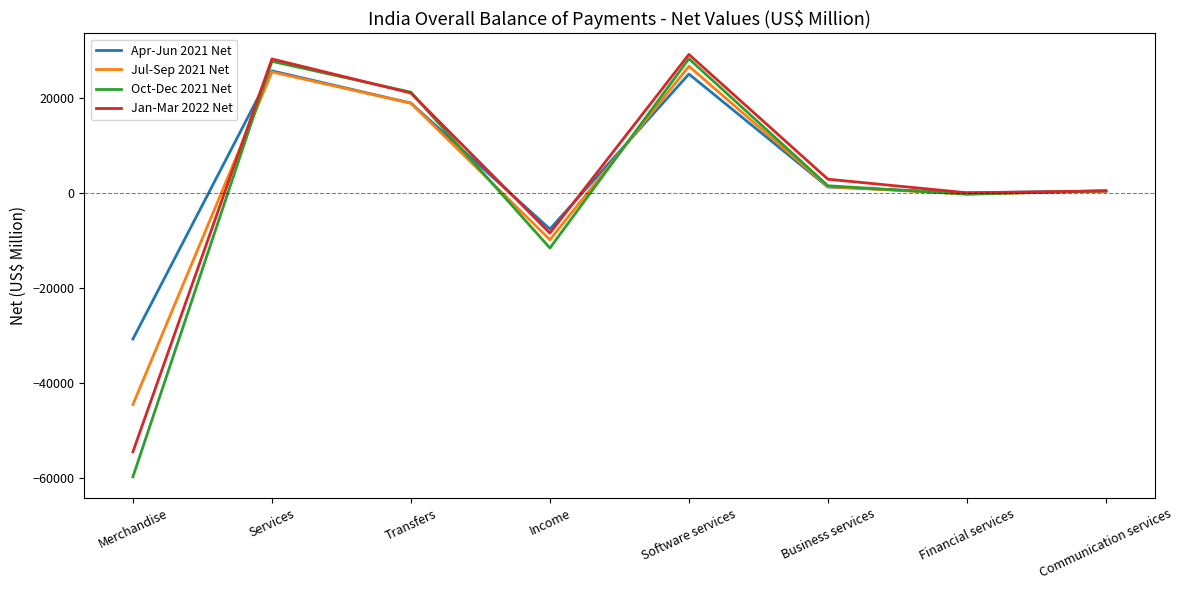

Where is Apr-Jun 2021 Net nearest to the value -2453?

Financial services